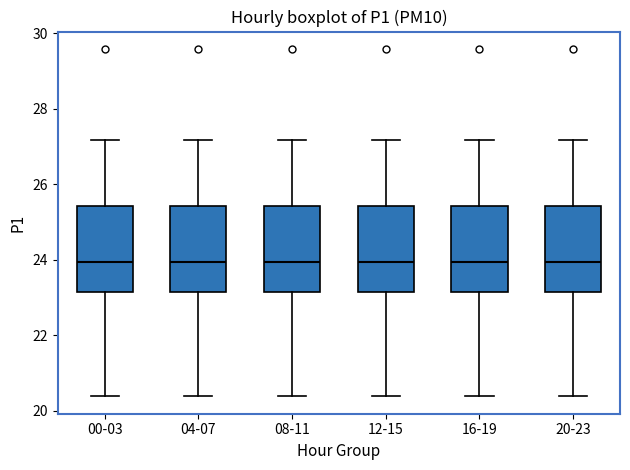

Reading left to right, read every box against the y-axis: the position of its median line, the range the box covers, and the ends of its whiskers. The values are not printed on the chart, so give them approximately, as read against the axis.

00-03: median 24.0, box 23.2 to 25.4, whiskers 20.4 to 27.2
04-07: median 24.0, box 23.2 to 25.4, whiskers 20.4 to 27.2
08-11: median 24.0, box 23.2 to 25.4, whiskers 20.4 to 27.2
12-15: median 24.0, box 23.2 to 25.4, whiskers 20.4 to 27.2
16-19: median 24.0, box 23.2 to 25.4, whiskers 20.4 to 27.2
20-23: median 24.0, box 23.2 to 25.4, whiskers 20.4 to 27.2